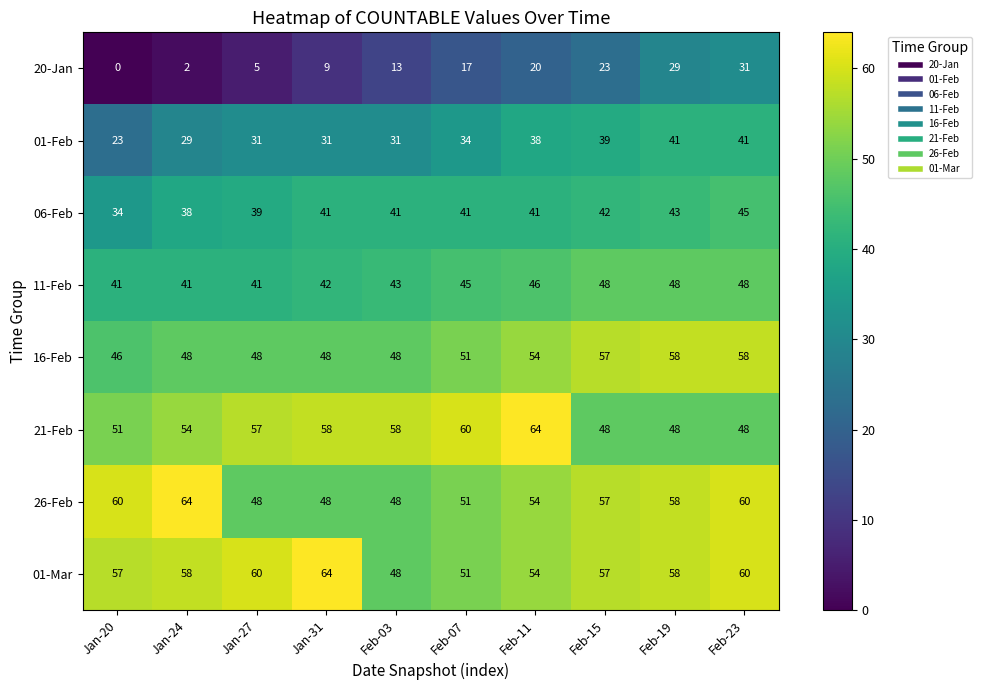

Which category has the lowest value across all series?

Jan-20